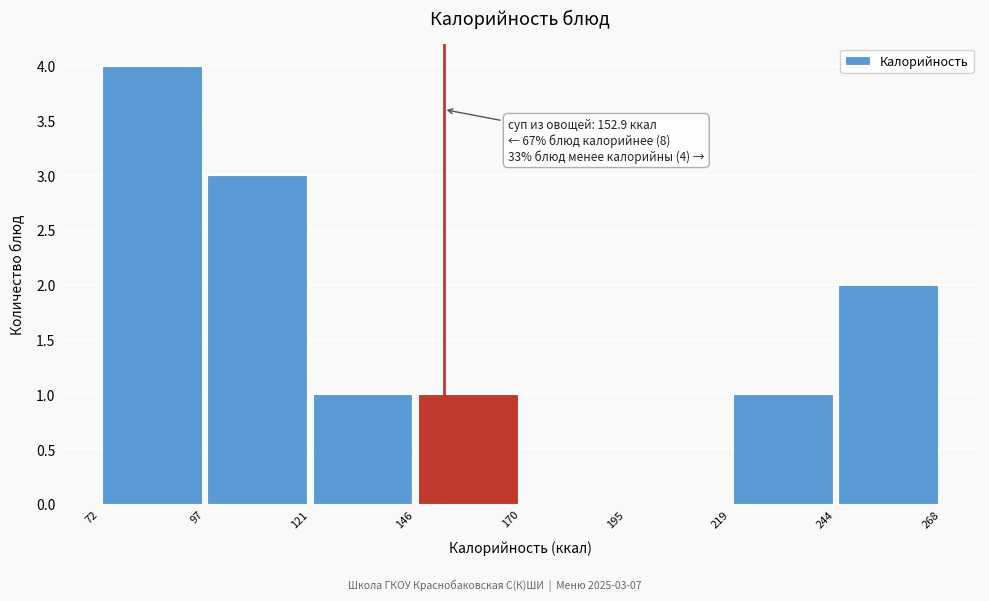

Which range on the x-axis has the tallest bar?

72 to 97